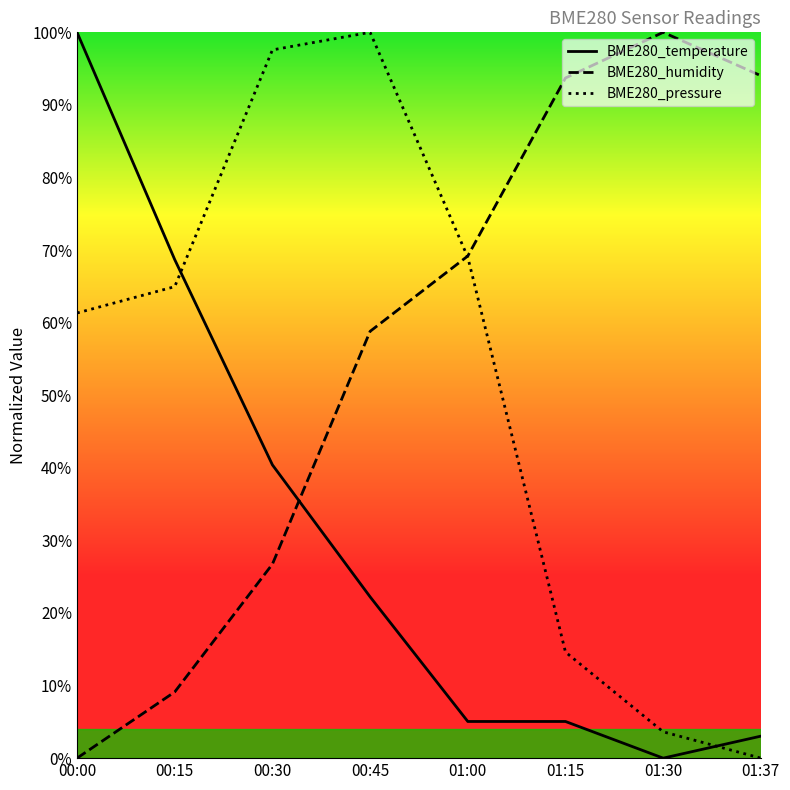

What is the difference between the highest and lowest values at 00:00?

100.0